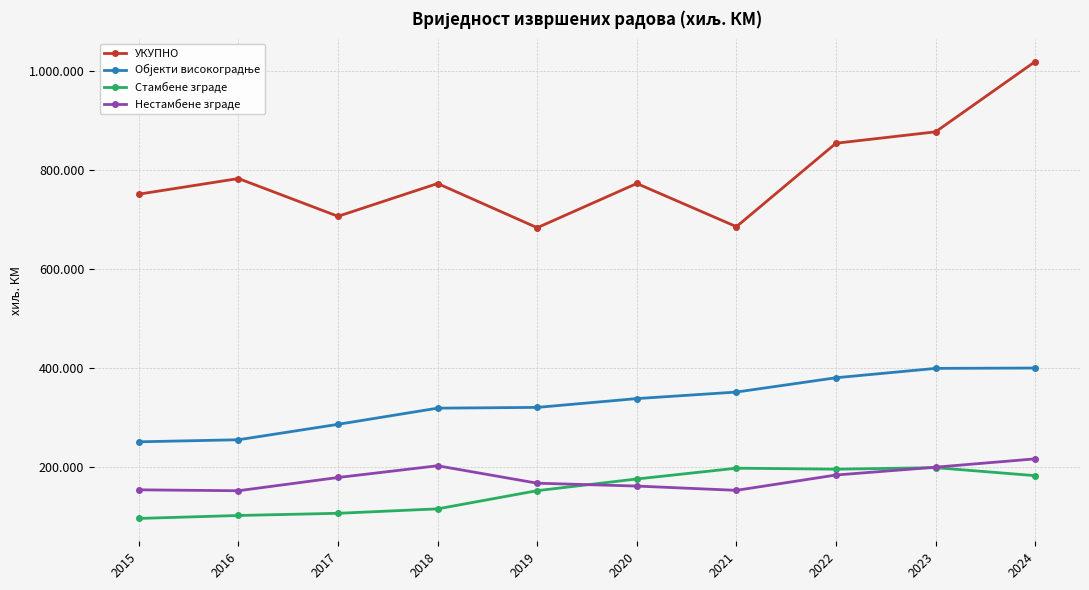

True or false: Стамбене зграде and Објекти високоградње cross at least once.

False